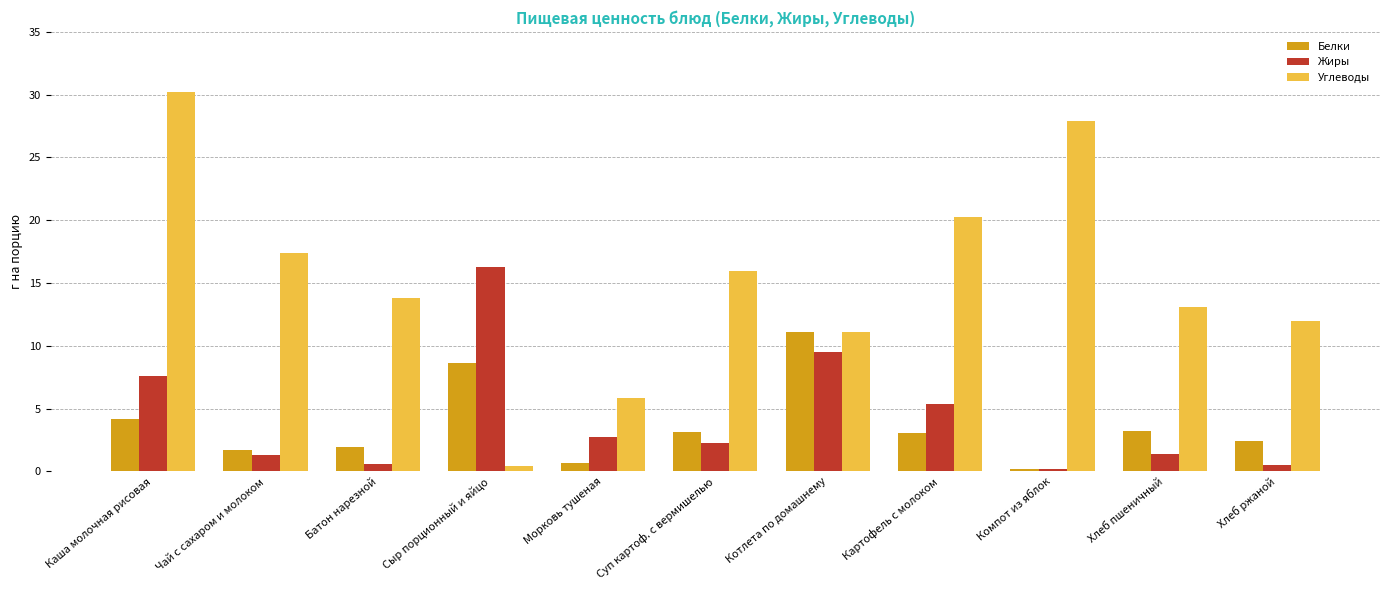

At which label is Белки closest to 5?

Каша молочная рисовая